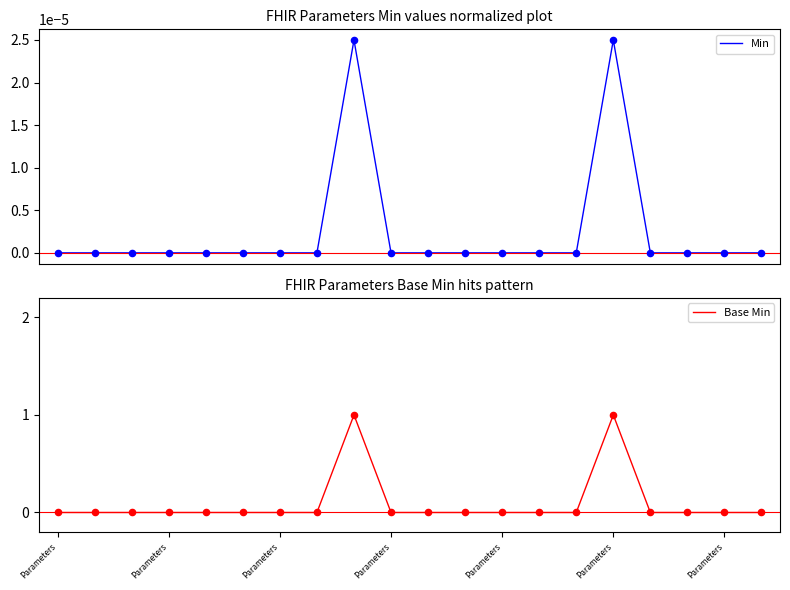

Which series reaches the minimum Y coordinate?

Min